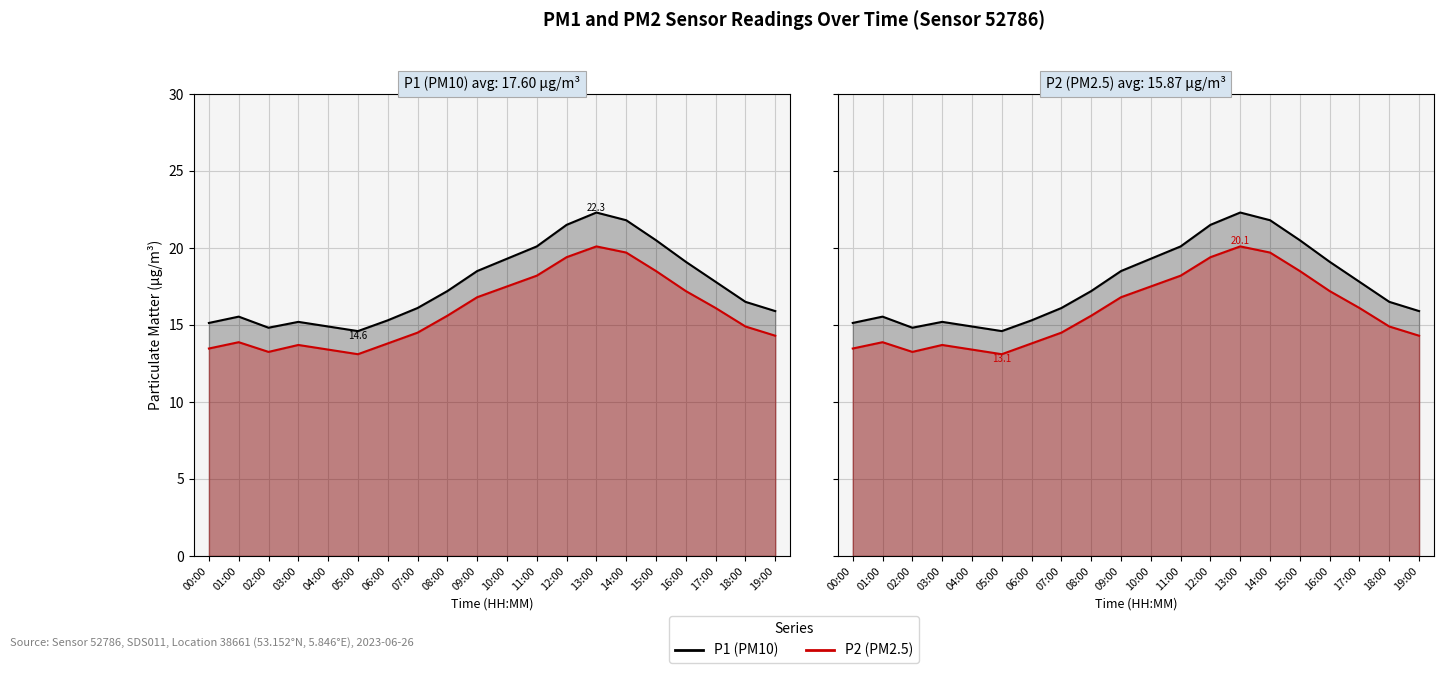

Where does the P1 series first go above 17?

08:00